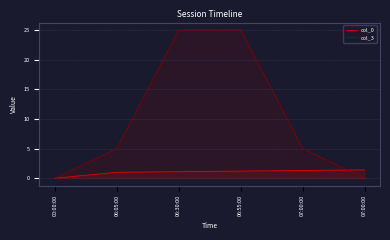

Rank the categories by col_0 value from lowest to highest.

00:00:00, 06:05:00, 06:30:00, 06:55:00, 07:00:00, 07:00:00